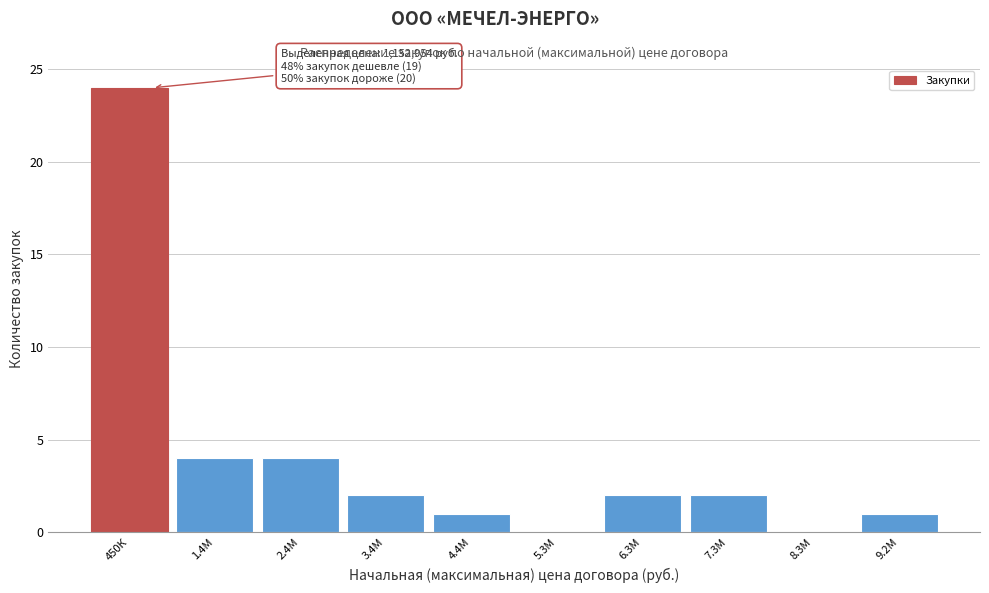

Reading left to right, extract all data points from this chart.

450К=24	1.4М=4	2.4М=4	3.4М=2	4.4М=1	5.3М=0	6.3М=2	7.3М=2	8.3М=0	9.2М=1